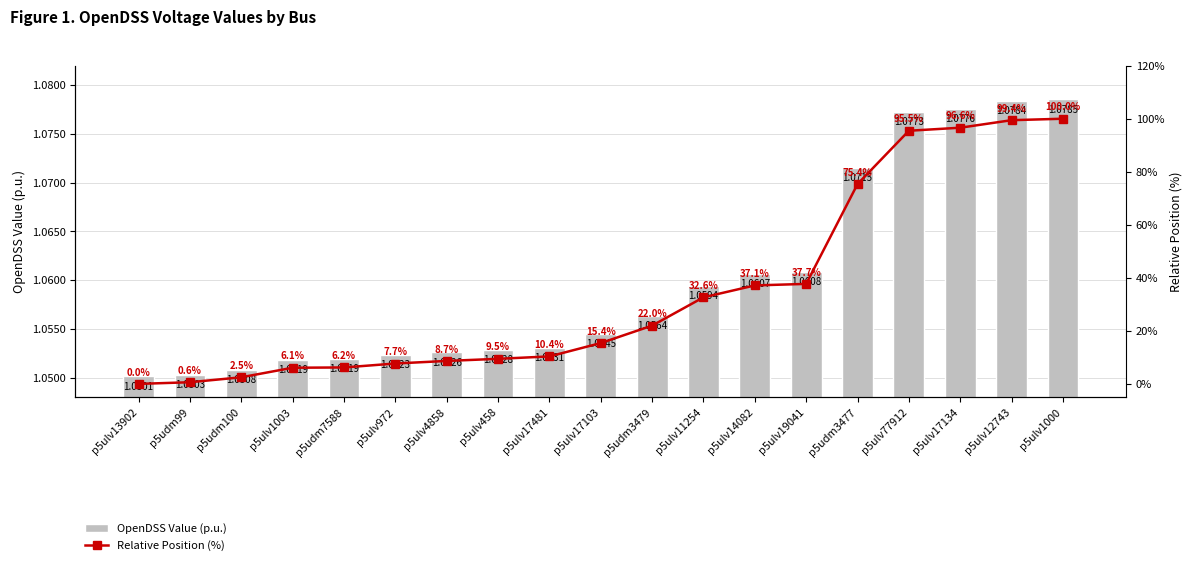

What is the greatest value displayed?

100.0